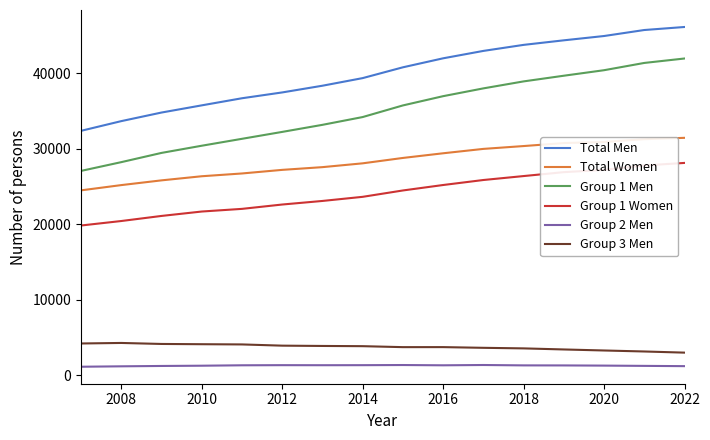

True or false: Group 3 Men and Total Women intersect in this chart.

False